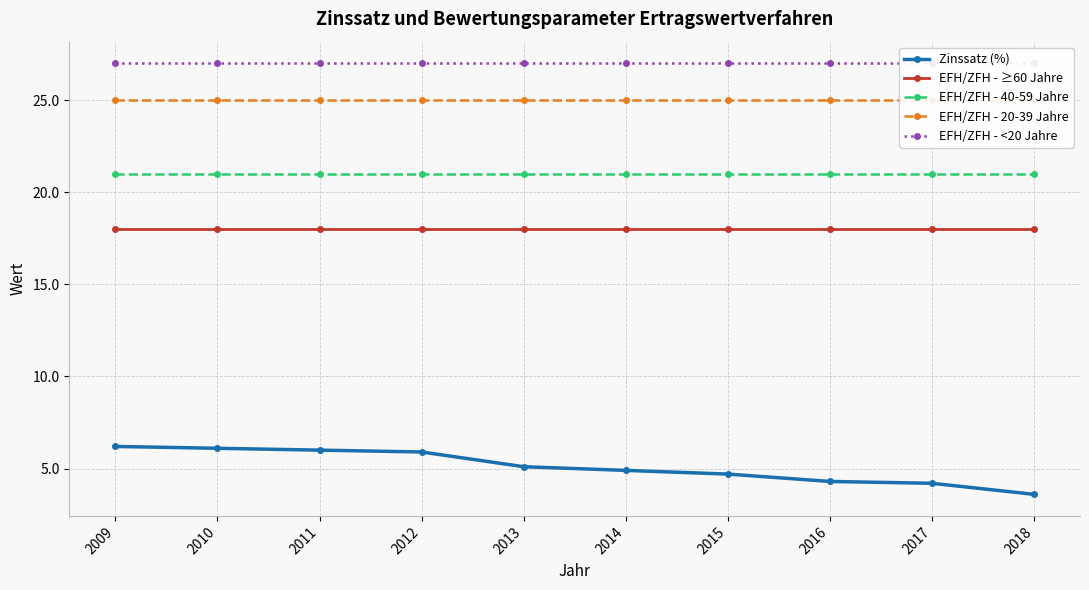

What is the value of the EFH/ZFH - 20-39 Jahre point at the 7th from the left?

25.0